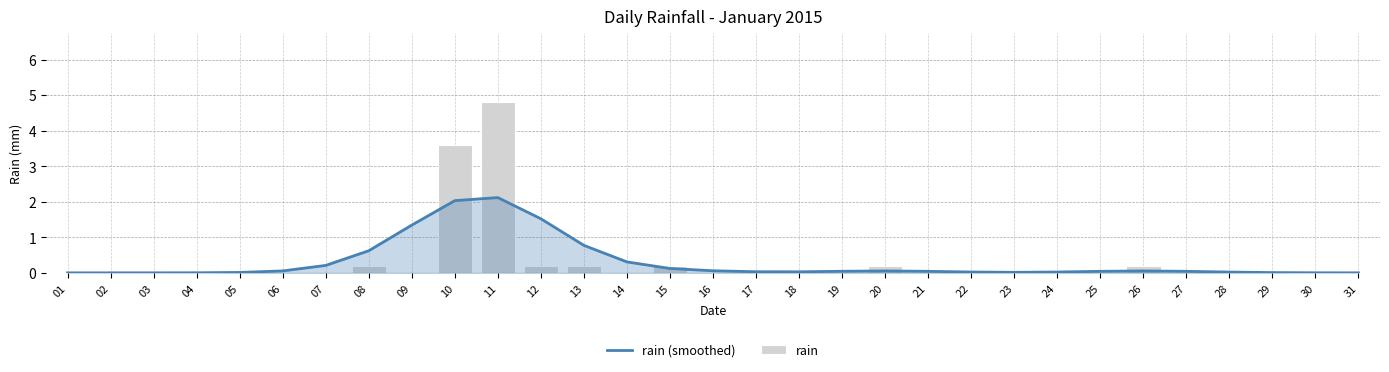

Rank the series by their average value, from lowest to highest.

rain, rain (smoothed)